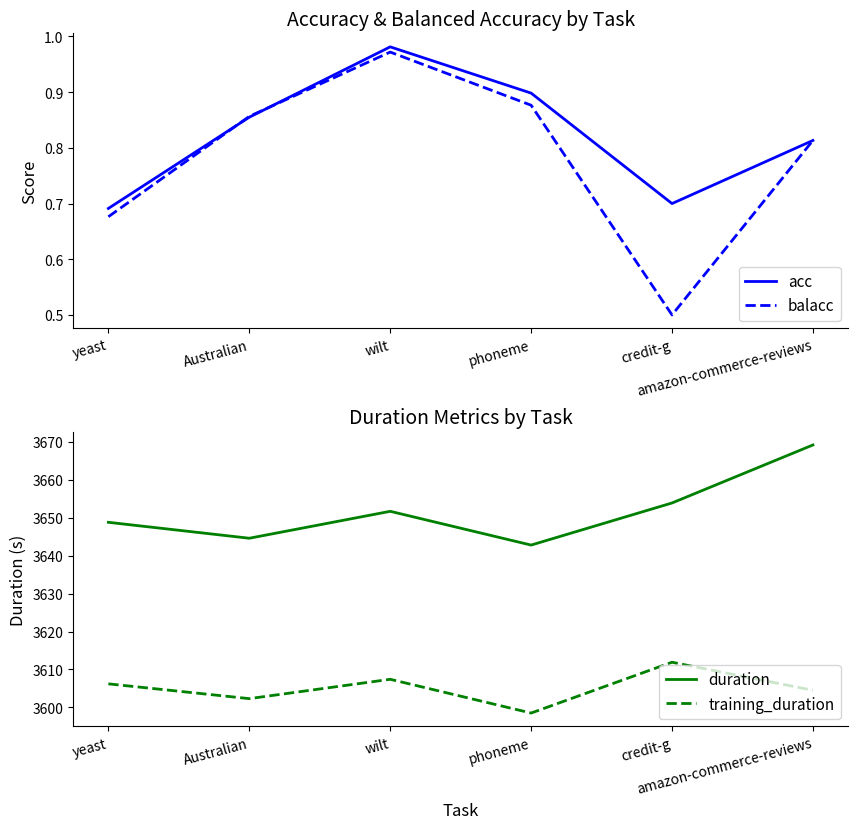

Reading right to left, what are all the values shown in this chart?

acc: amazon-commerce-reviews=0.8	credit-g=0.7	phoneme=0.9	wilt=1.0	Australian=0.9	yeast=0.7
balacc: amazon-commerce-reviews=0.8	credit-g=0.5	phoneme=0.9	wilt=1.0	Australian=0.9	yeast=0.7
duration: amazon-commerce-reviews=3669.2	credit-g=3653.9	phoneme=3642.8	wilt=3651.7	Australian=3644.6	yeast=3648.8
training_duration: amazon-commerce-reviews=3604.5	credit-g=3611.9	phoneme=3598.5	wilt=3607.4	Australian=3602.3	yeast=3606.2